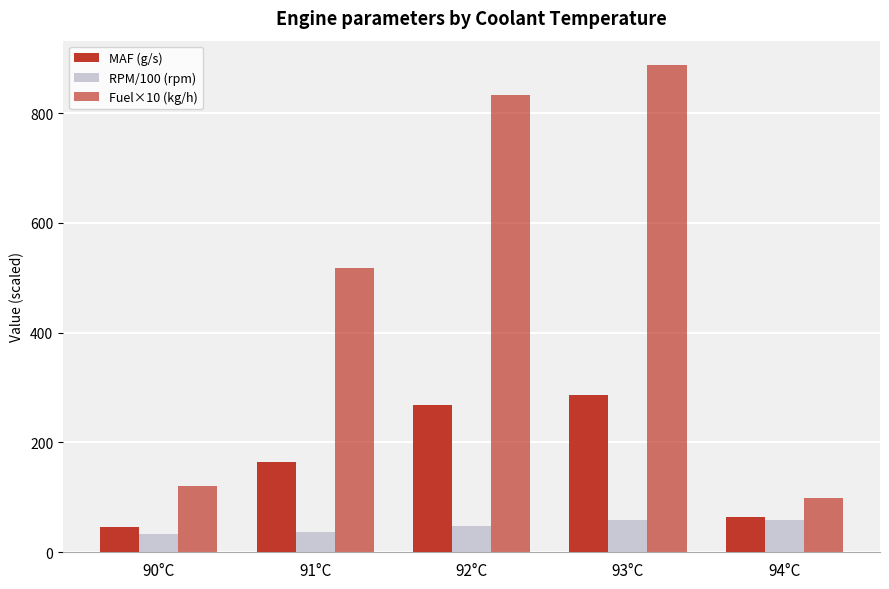

How many distinct data groups are displayed?

3